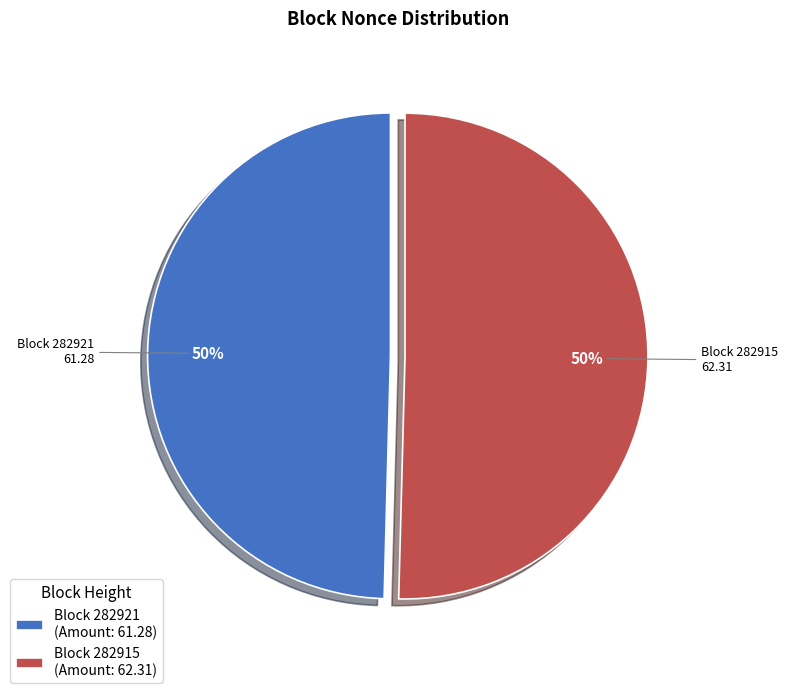

Is it true that Block 282921 (Amount: 61.28) is 50% of the pie?

True